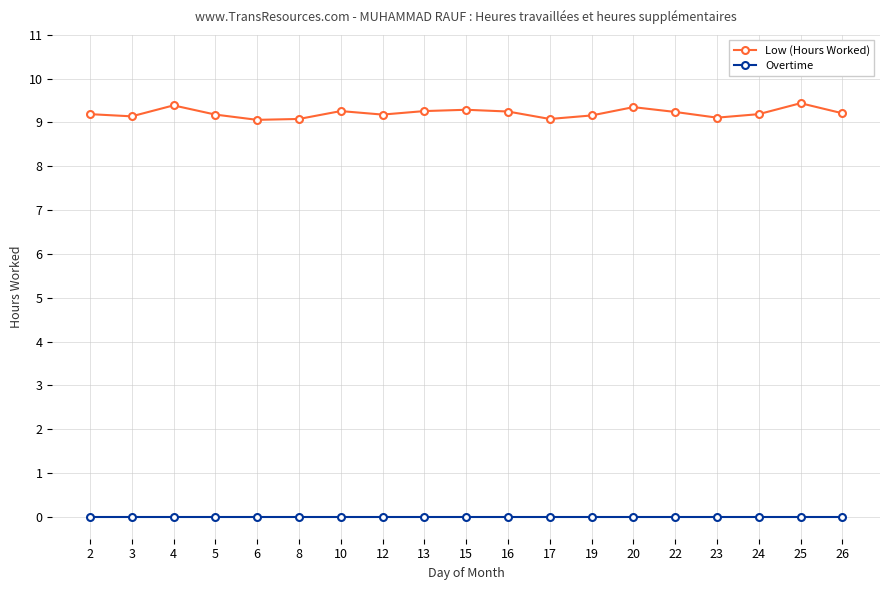

What is the sum of the Low (Hours Worked) values at 8 and 5?

18.3